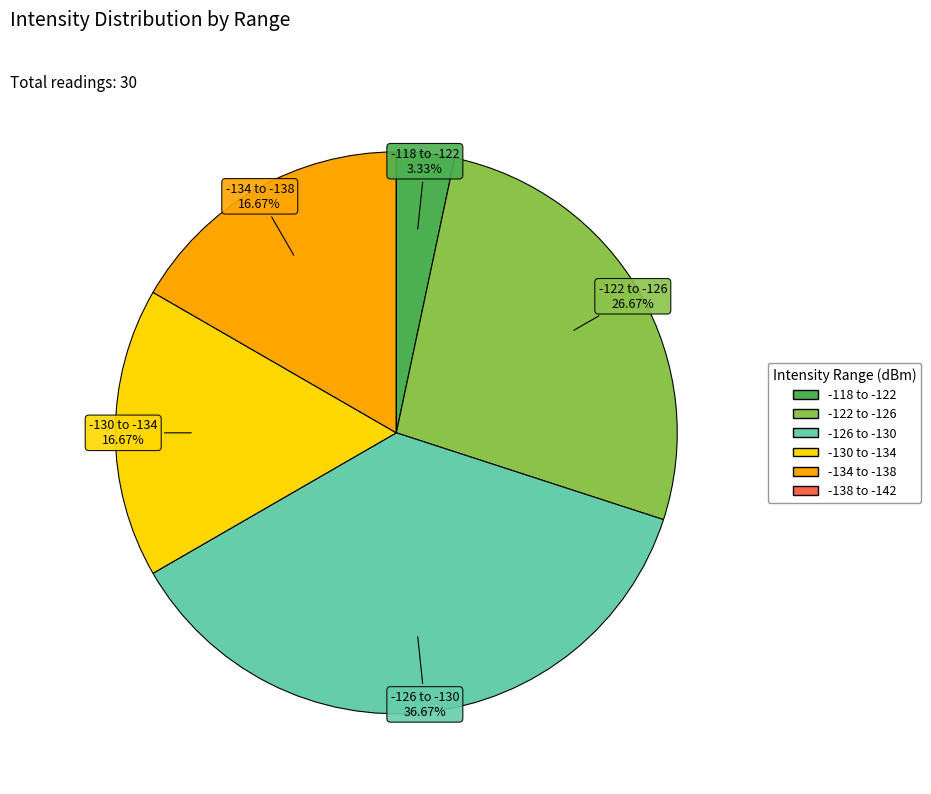

To the nearest percent, what is the average slice percentage?

17%